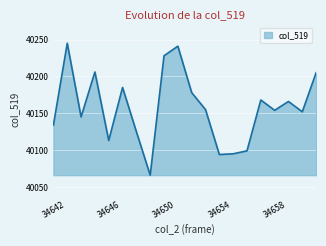

What is the minimum value shown in the chart?

40066